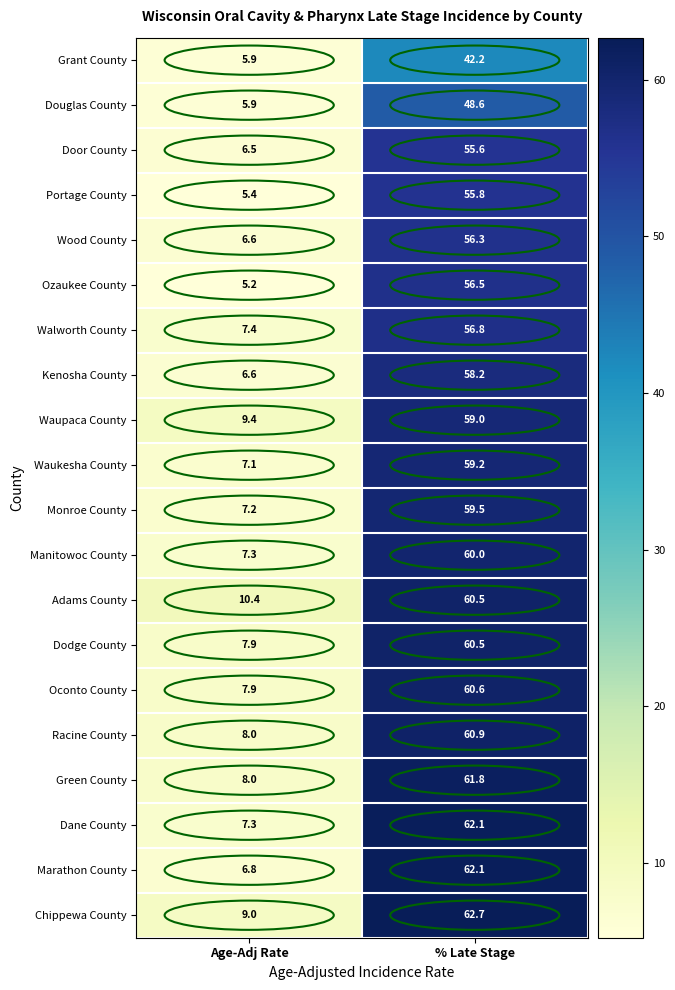

Rank the categories by Green County value from lowest to highest.

Age-Adj Rate, % Late Stage